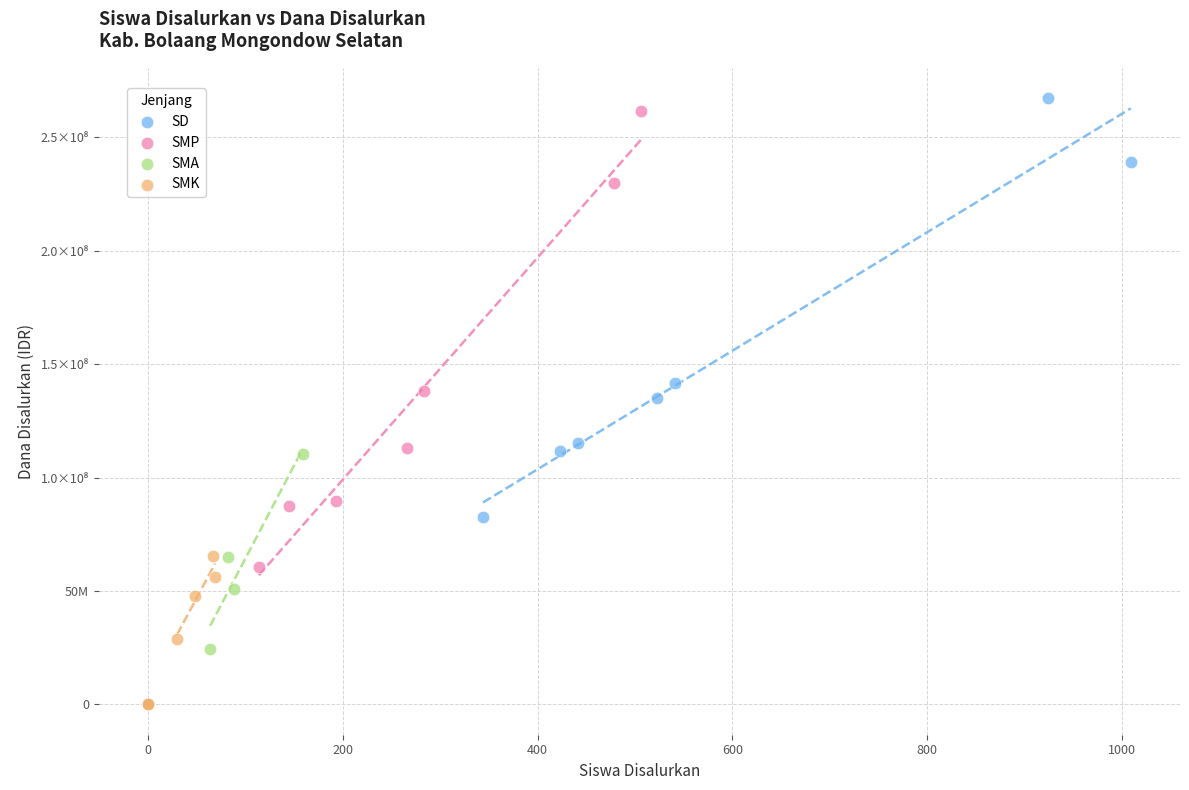

What are all the series names shown in the legend?

SD, SMP, SMA, SMK